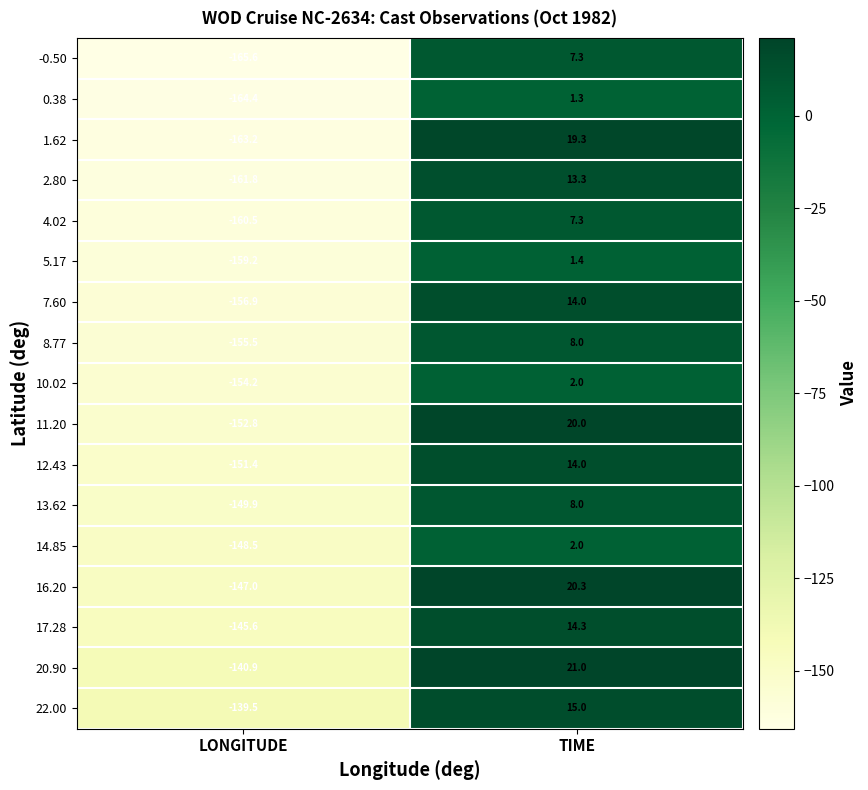

Is it true that 5.17 equals 0.4 at TIME?

False